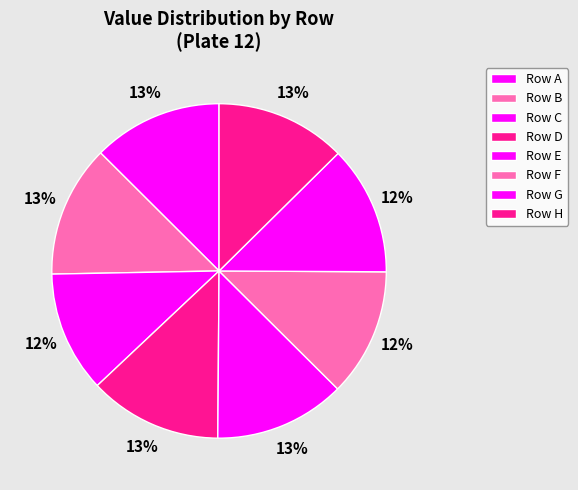

How many segments does this pie chart have?

8